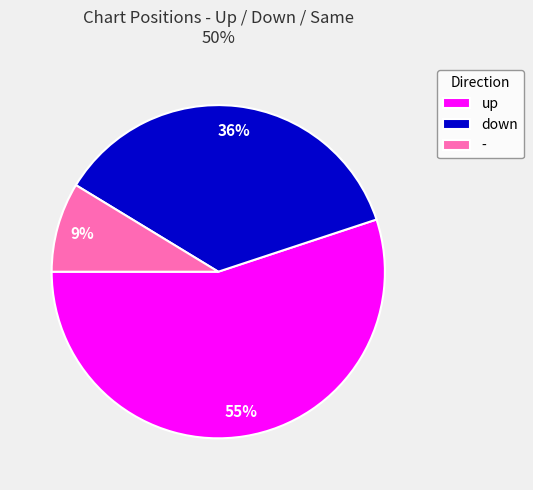

Count the number of slices in the pie.

3